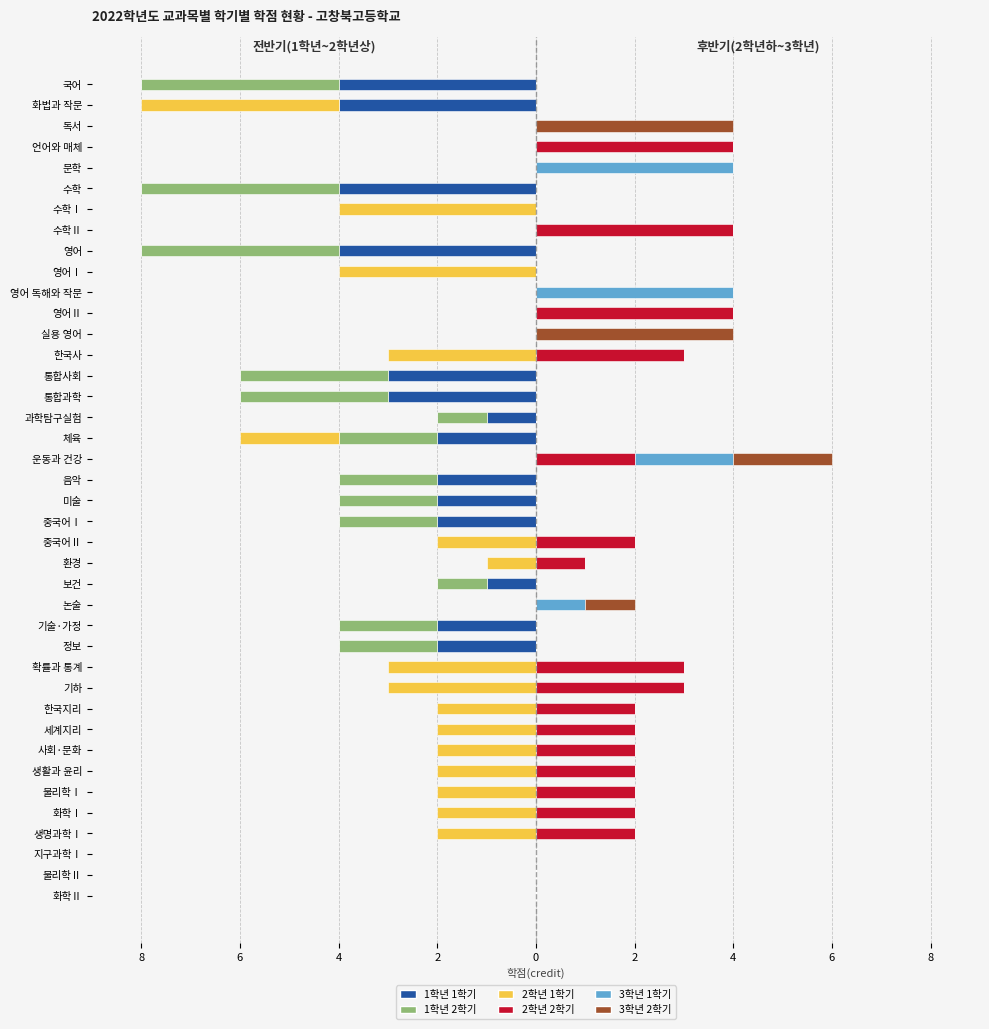

Which series has the largest total across all categories?

2학년 2학기